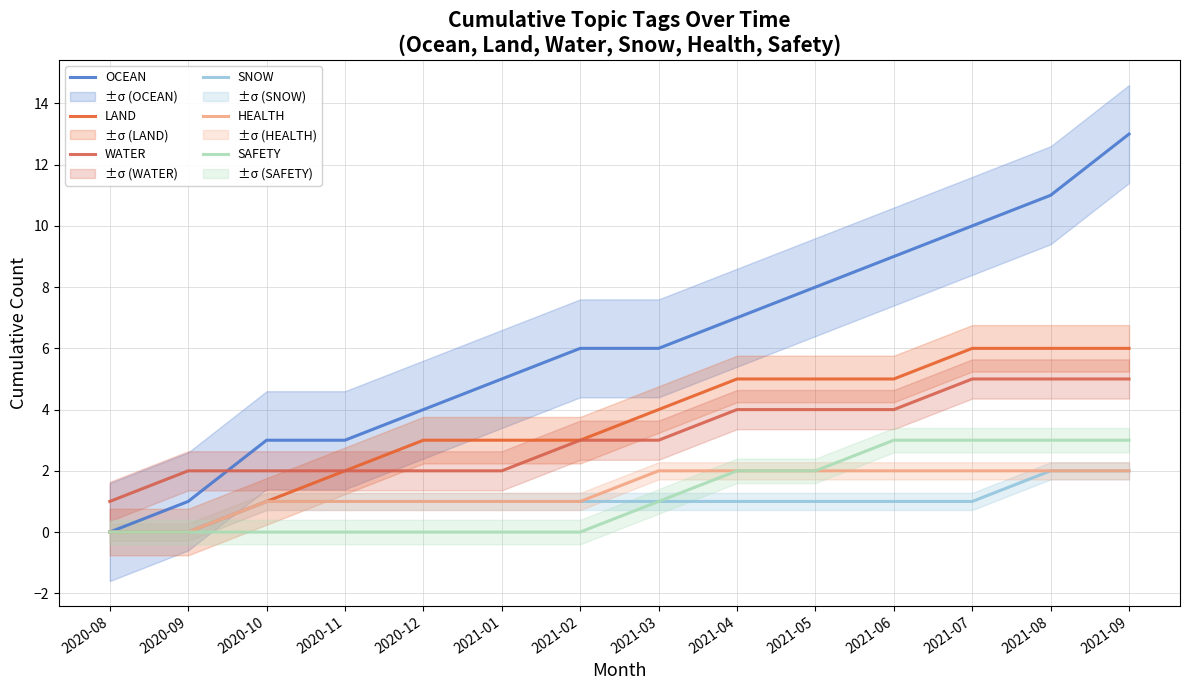

The SAFETY series shows 3 at 2021-09. True or false?

True